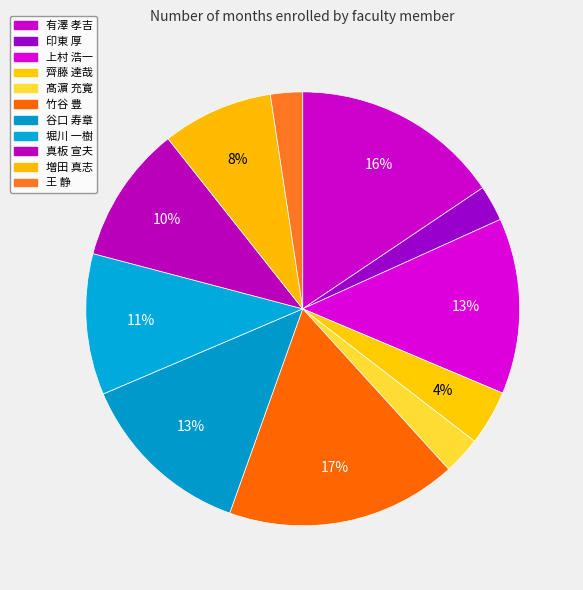

True or false: 谷口 寿章 accounts for 2% of the total.

False